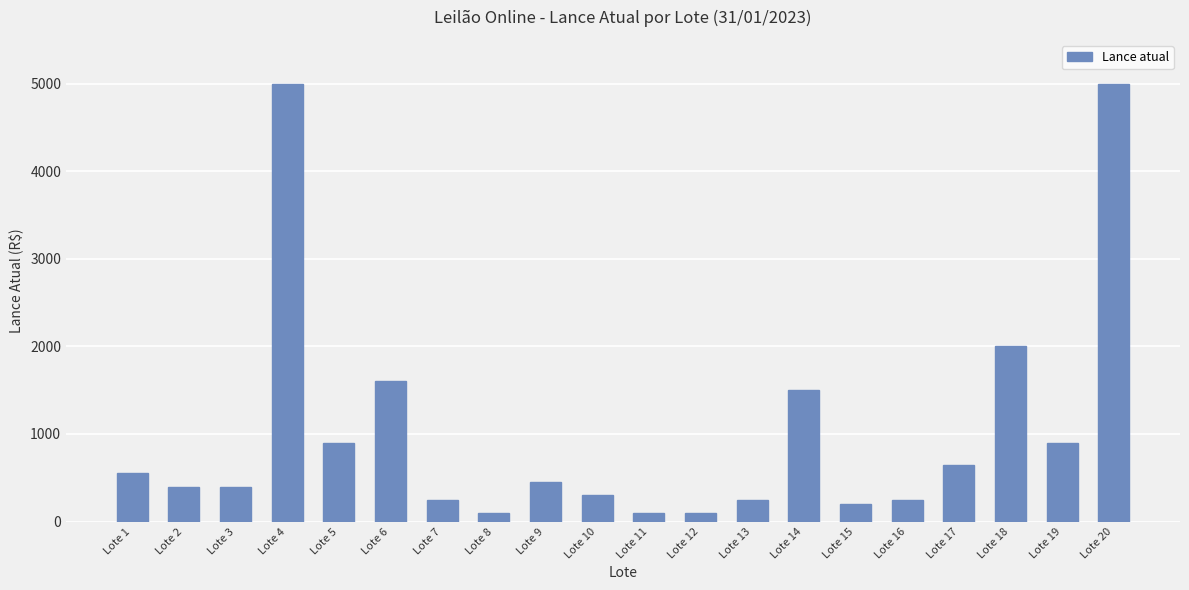

What is the difference between the maximum and minimum values?

4900